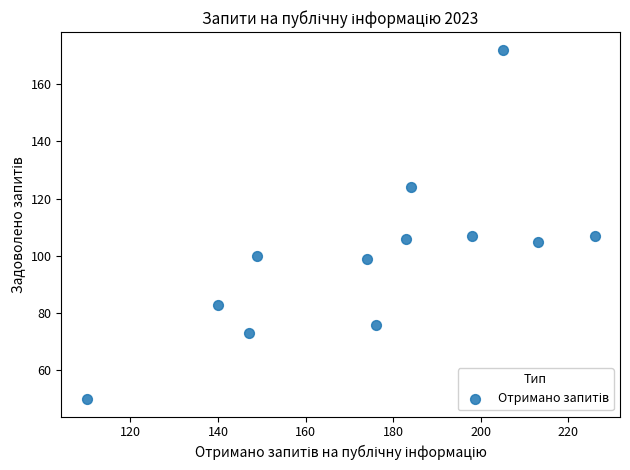

What is the range of X values (max minus min)?

116